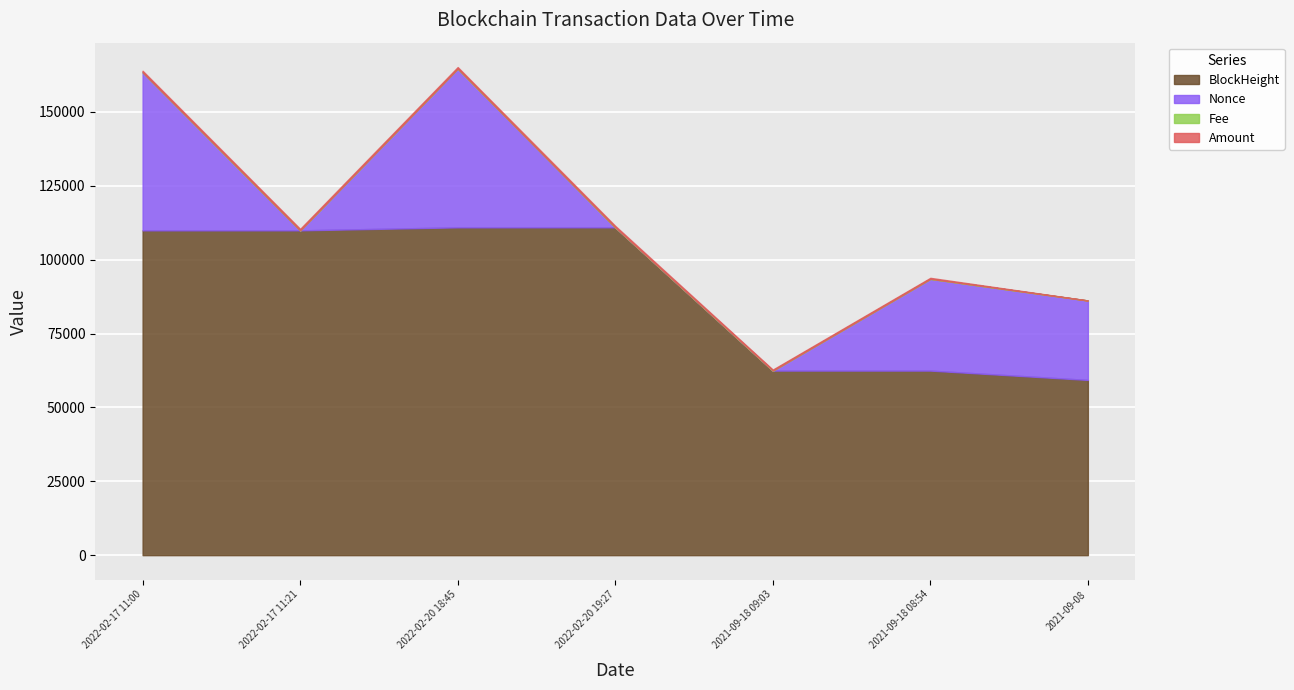

What is the maximum value for BlockHeight?

110961.0